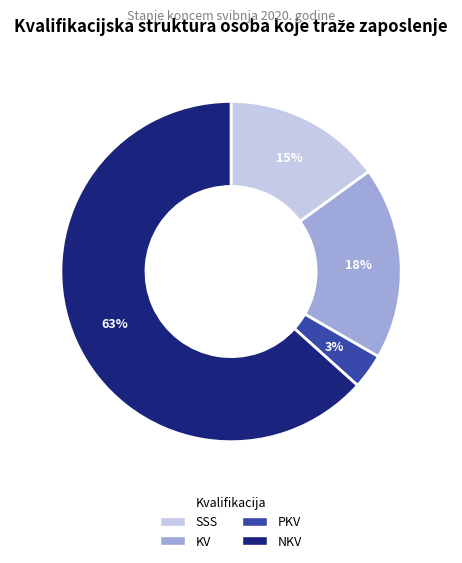

What is the smallest slice in the pie chart?

PKV